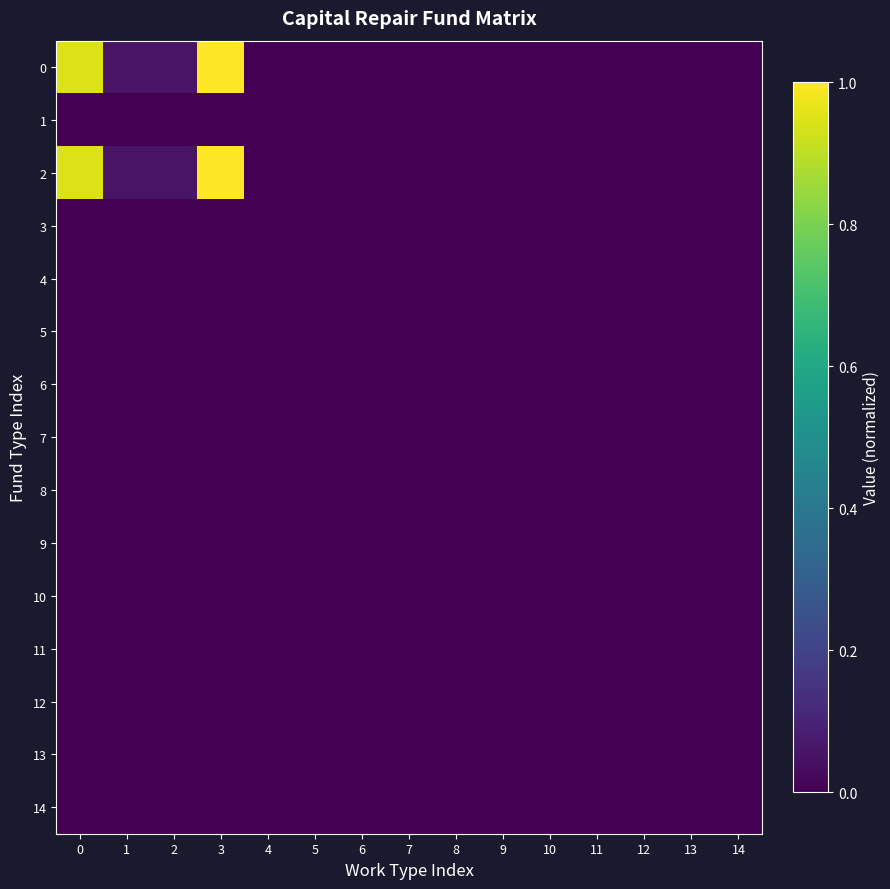

Between 2 and 11, which is larger?

2